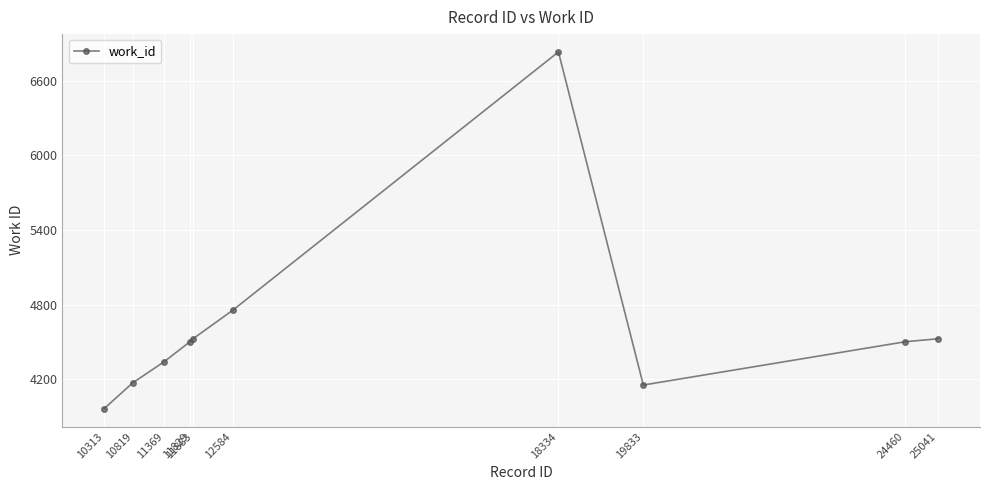

At which label is the value closest to 5396?

12584